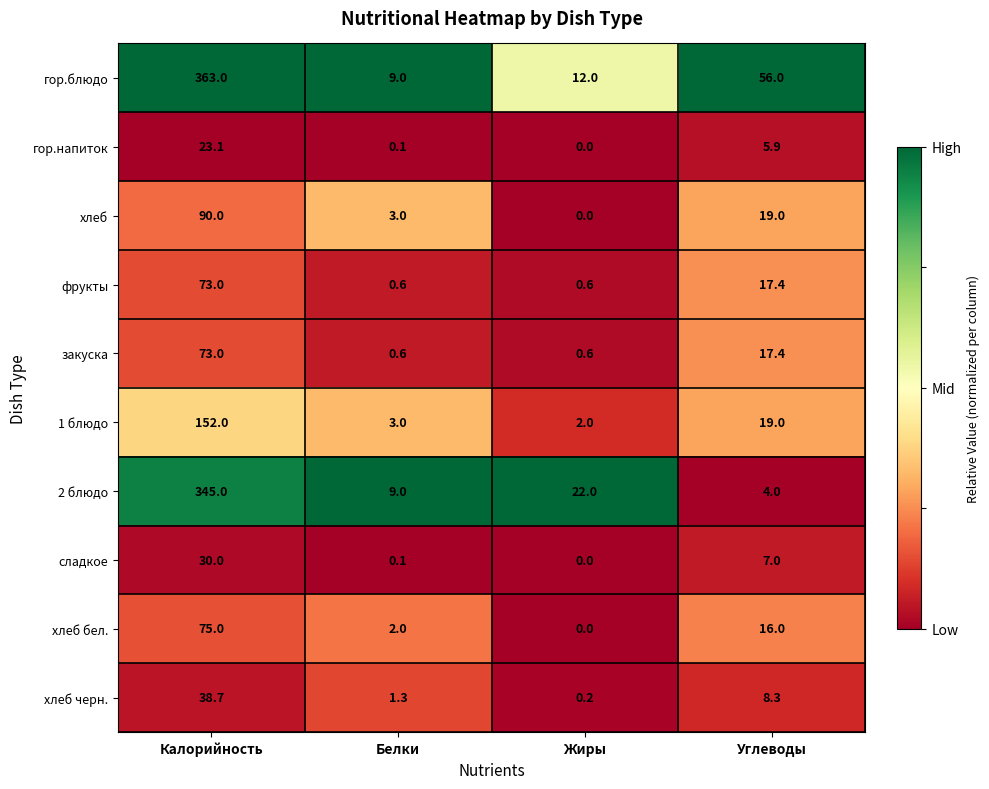

True or false: гор.блюдо has a value of 14.6 at Углеводы.

False